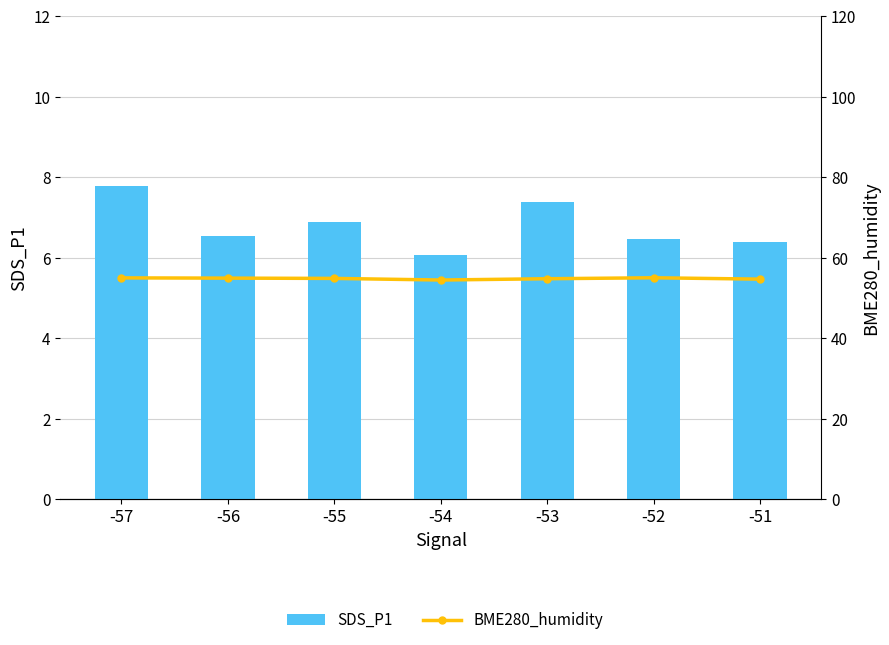

What are all the series names shown in the legend?

SDS_P1, BME280_humidity